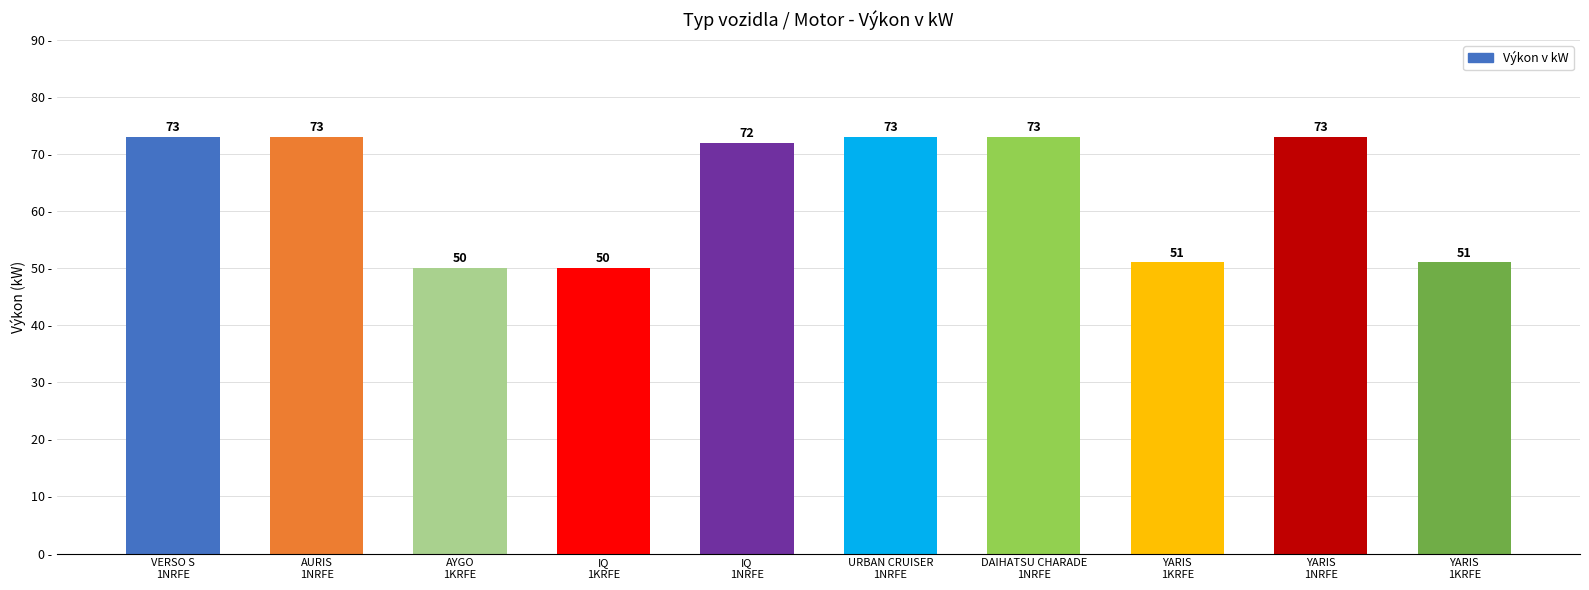

List the labels in order of value, largest first.

VERSO S
1NRFE, AURIS
1NRFE, URBAN CRUISER
1NRFE, DAIHATSU CHARADE
1NRFE, YARIS
1NRFE, IQ
1NRFE, YARIS
1KRFE, YARIS
1KRFE, AYGO
1KRFE, IQ
1KRFE